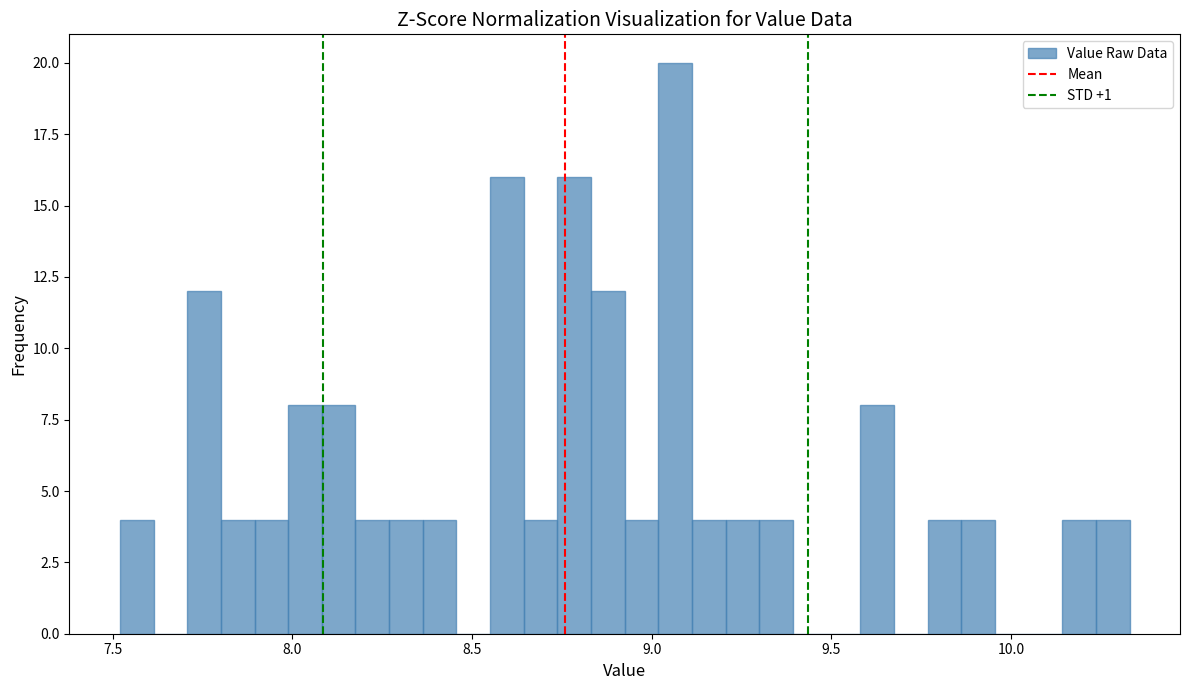

Around what value on the x-axis is the tallest bar? Give the approximate position of its centre, as read against the axis.

9.05